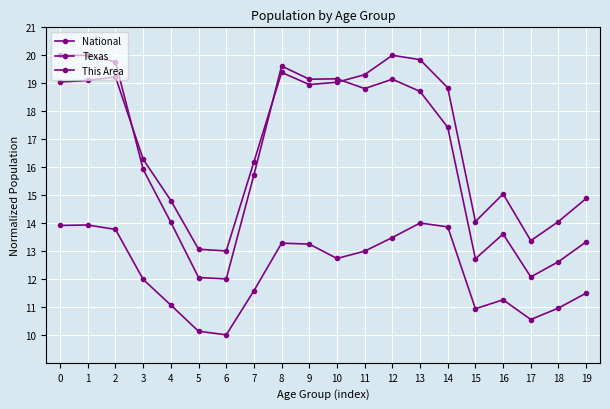

How many lines are shown in the chart?

3